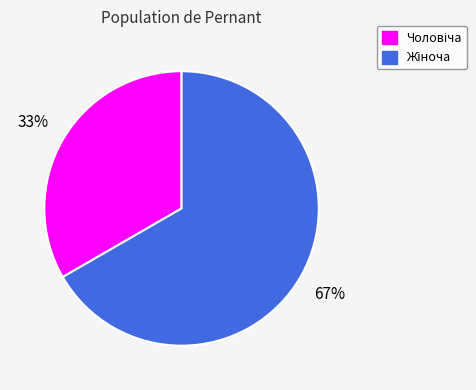

Count the number of slices in the pie.

2